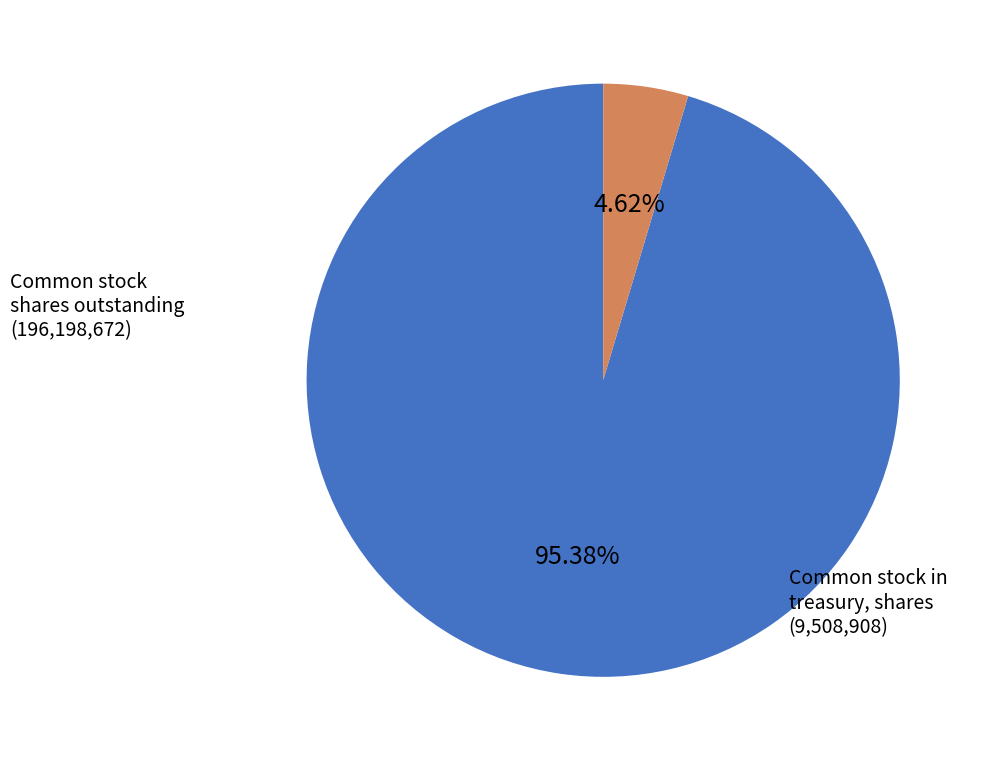

Does any single category account for the majority?

Yes